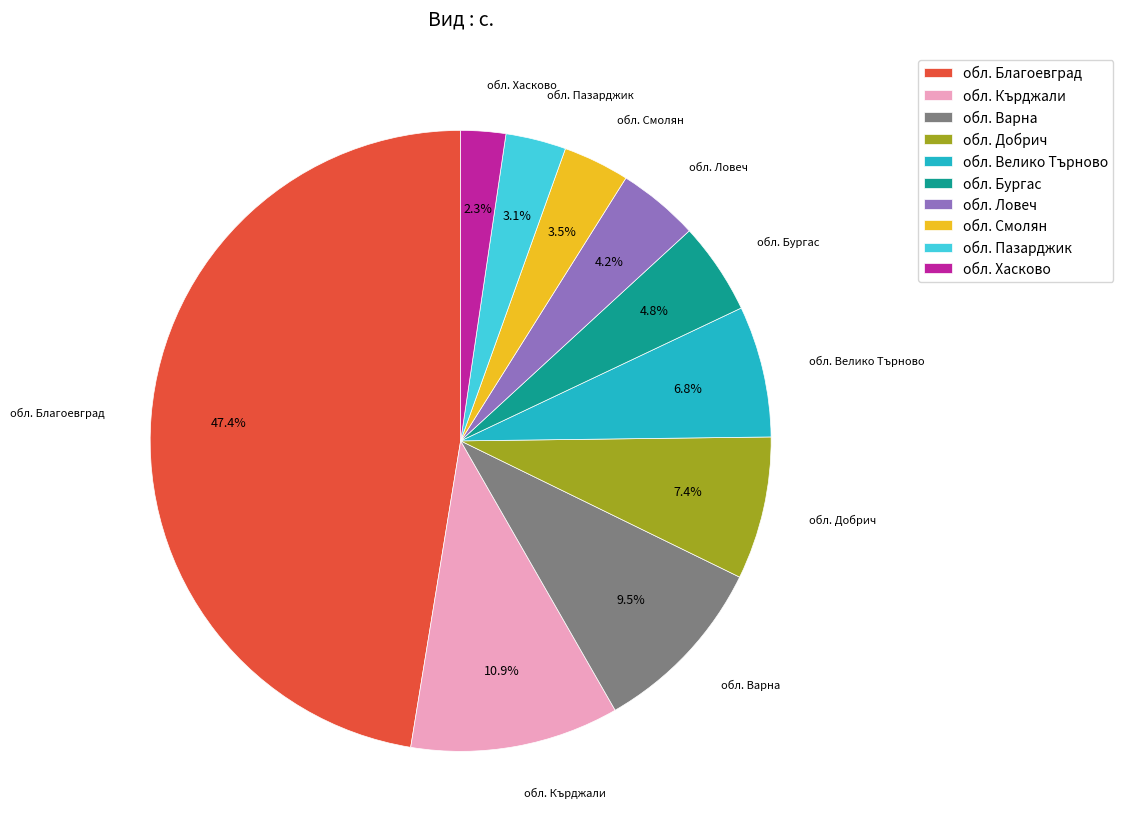

What percentage is the обл. Велико Търново slice, to the nearest percent?

7%